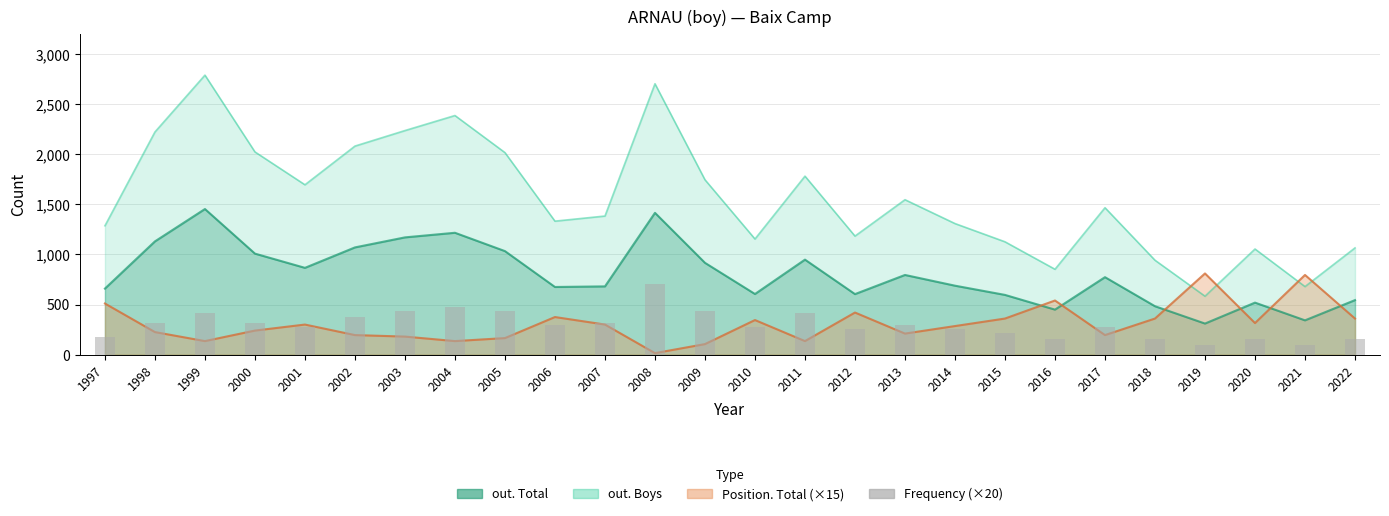

What is the value of the 16th bar from the left?

260